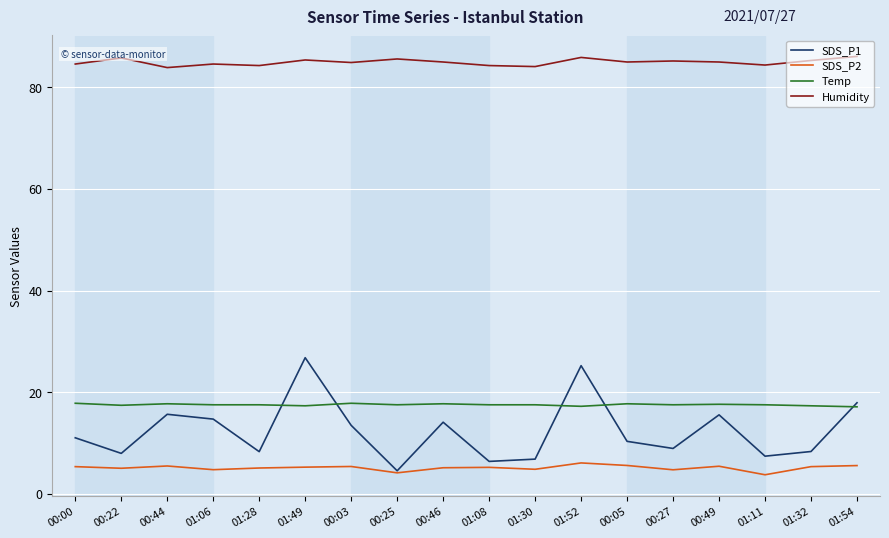

What is the maximum value shown in the chart?

86.1